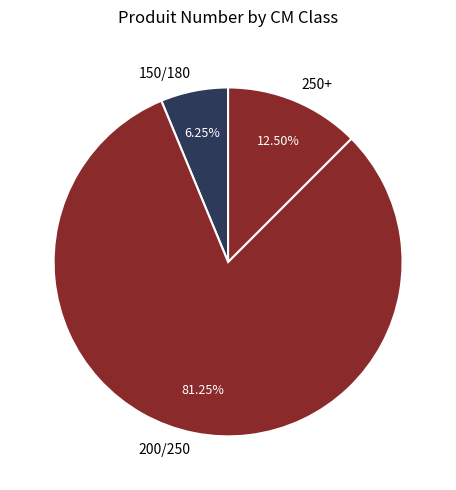

Do 250+ and 150/180 together represent more than half of the pie?

No